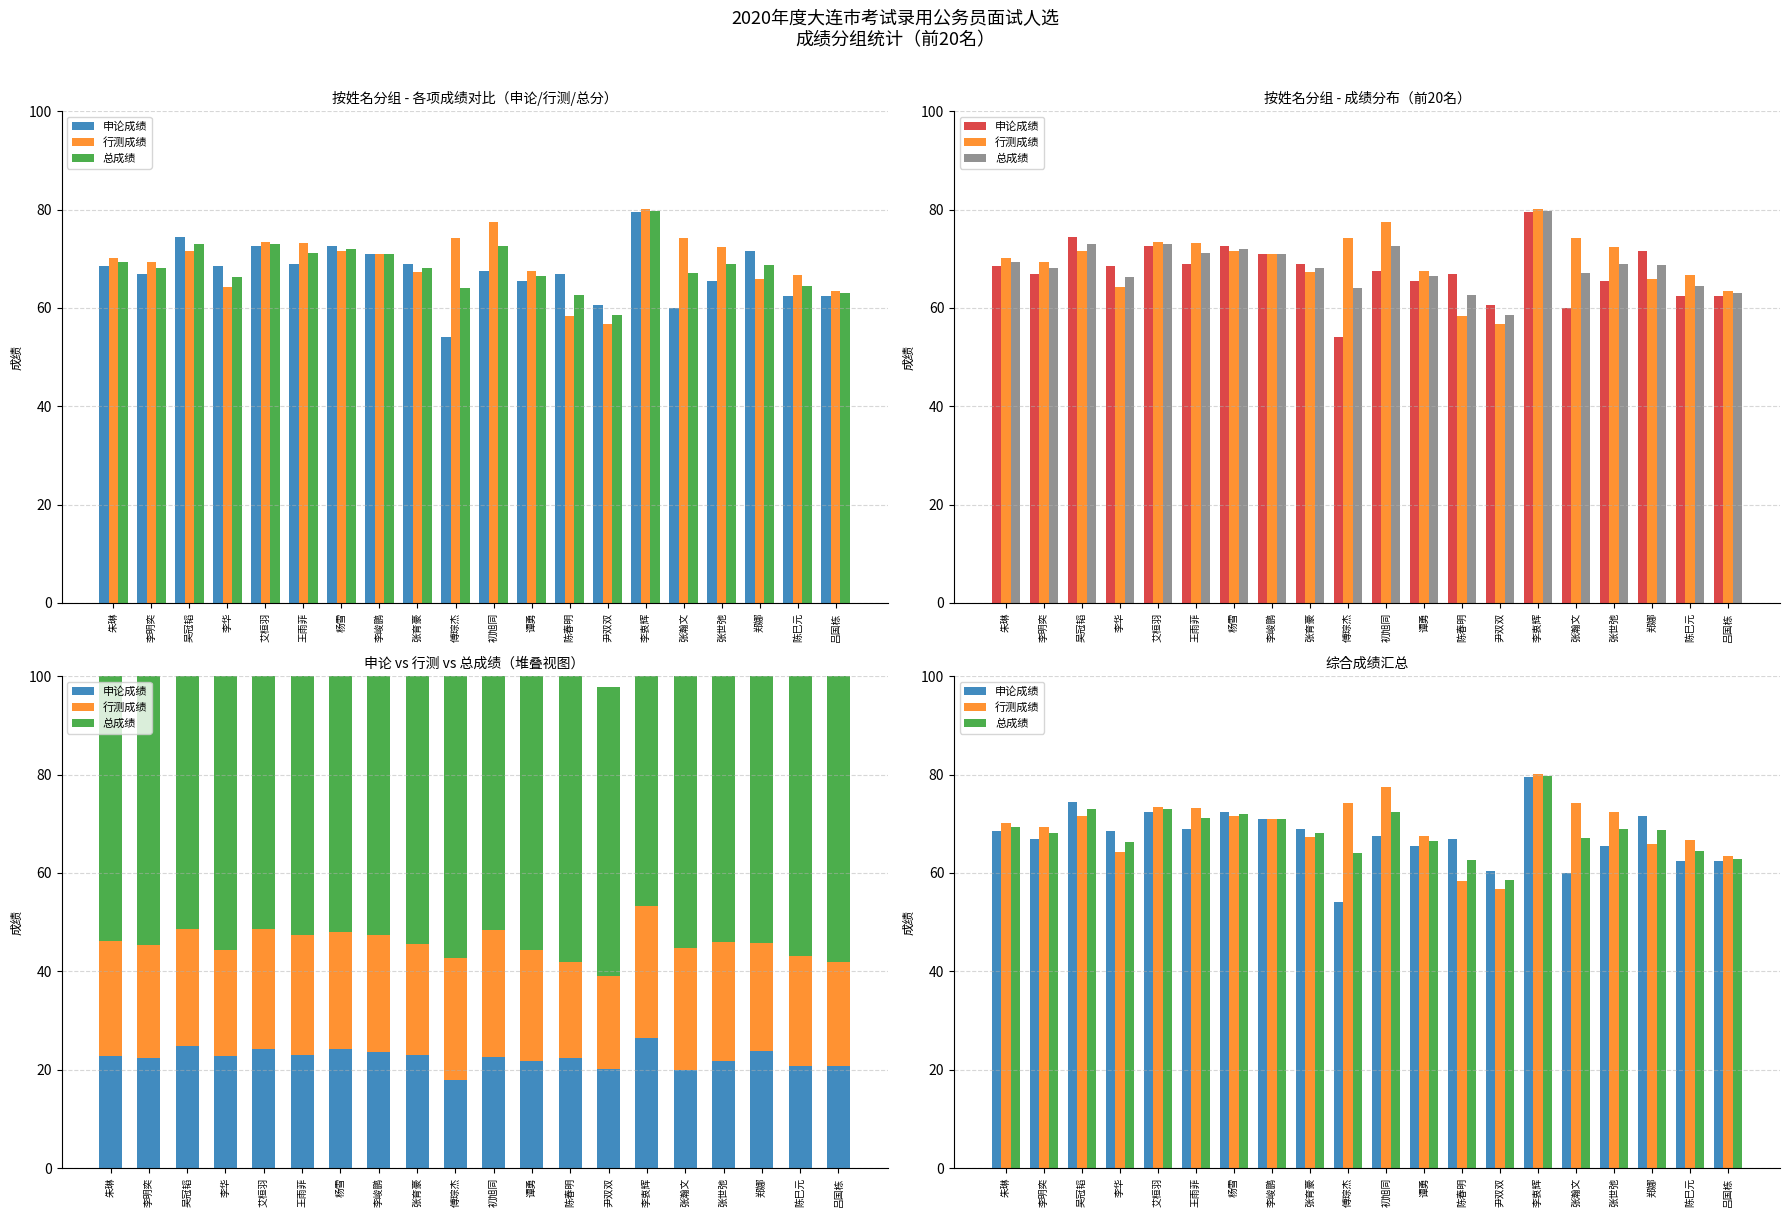

How many bars are there in total?

60